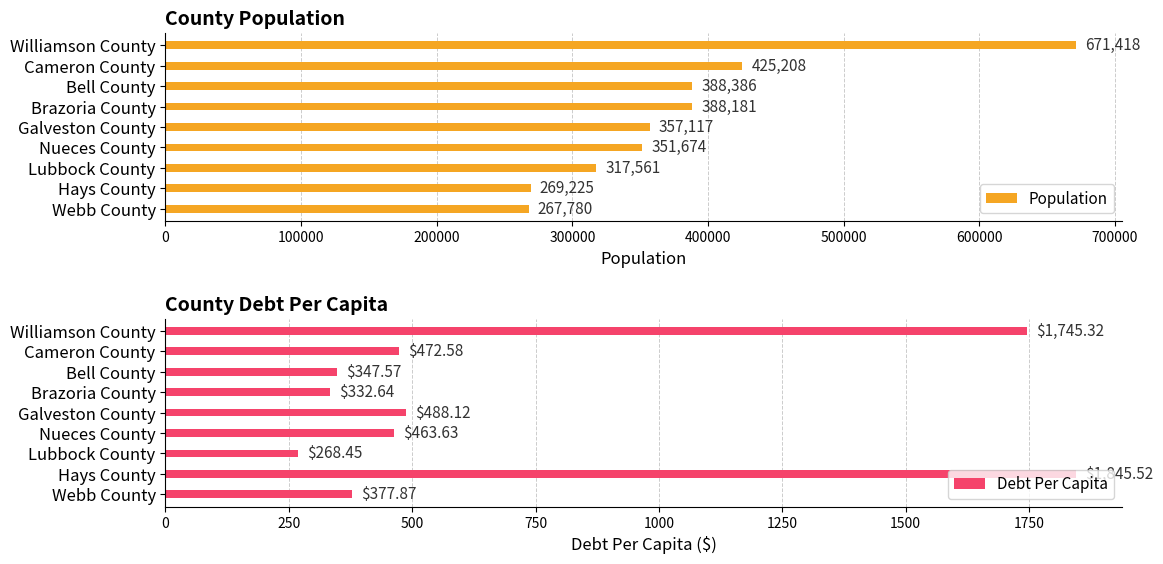

Rank the categories by Debt Per Capita value from highest to lowest.

Hays County, Williamson County, Galveston County, Cameron County, Nueces County, Webb County, Bell County, Brazoria County, Lubbock County